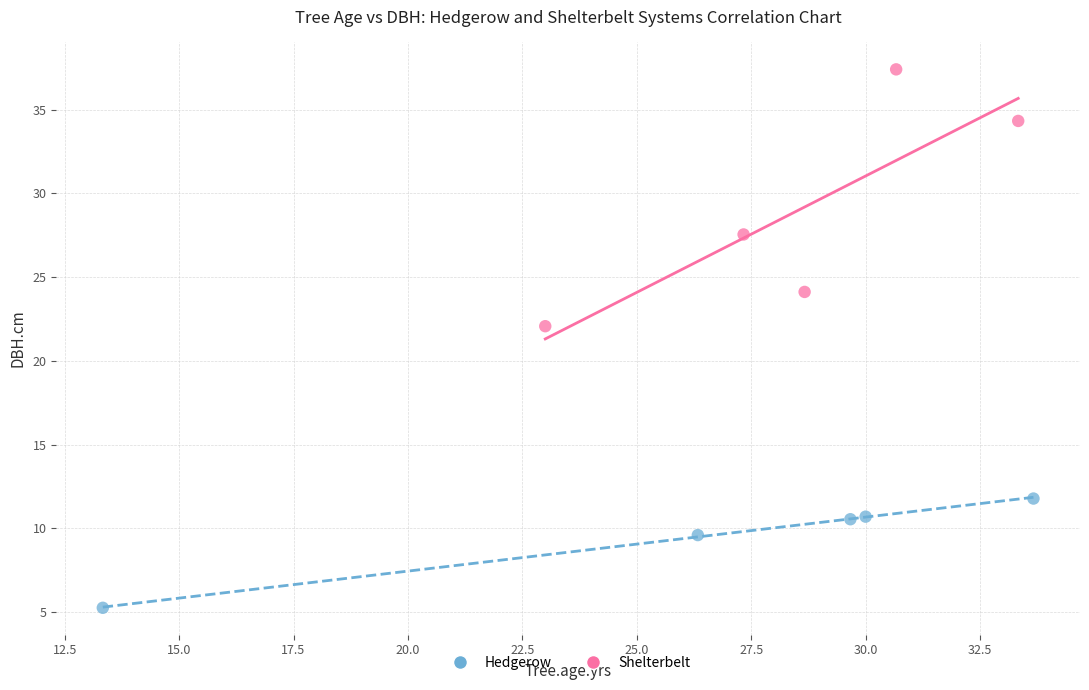

Which series contains the highest Y value?

Shelterbelt